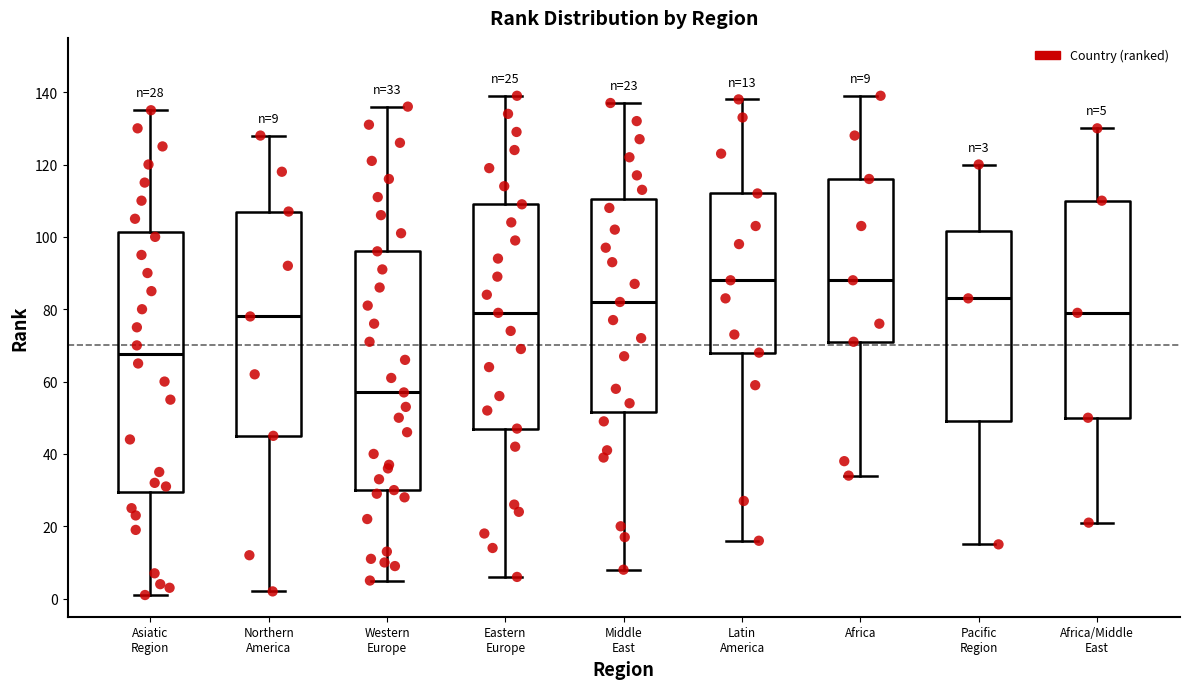

Comparing the boxes themselves (not the whiskers), which one is the tallest?

Asiatic Region